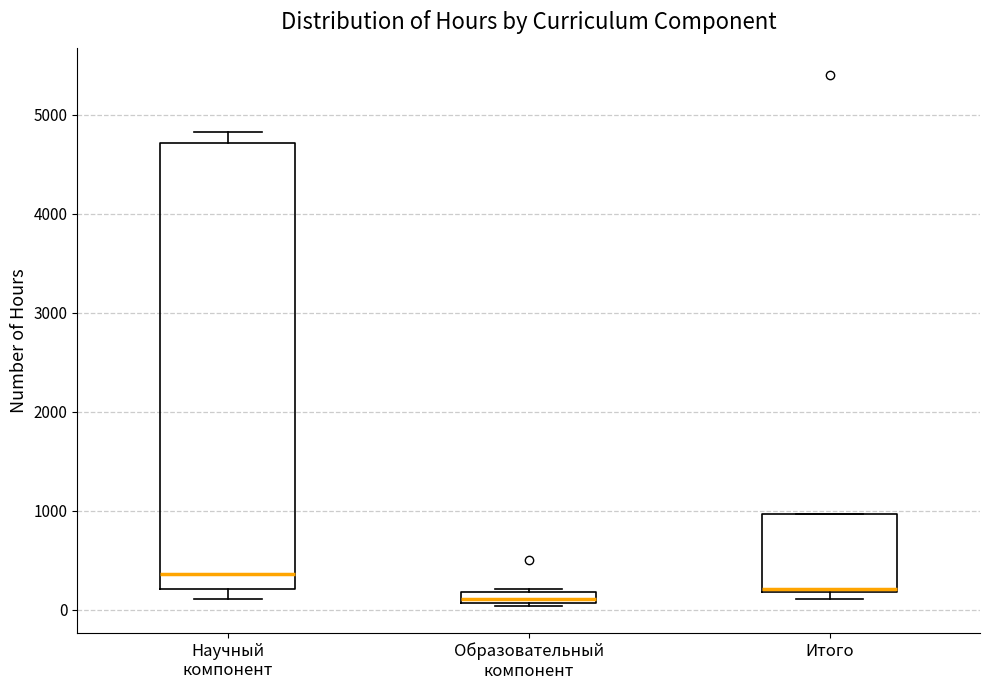

Which box is the tallest, from its lower edge to its upper edge?

Научный компонент